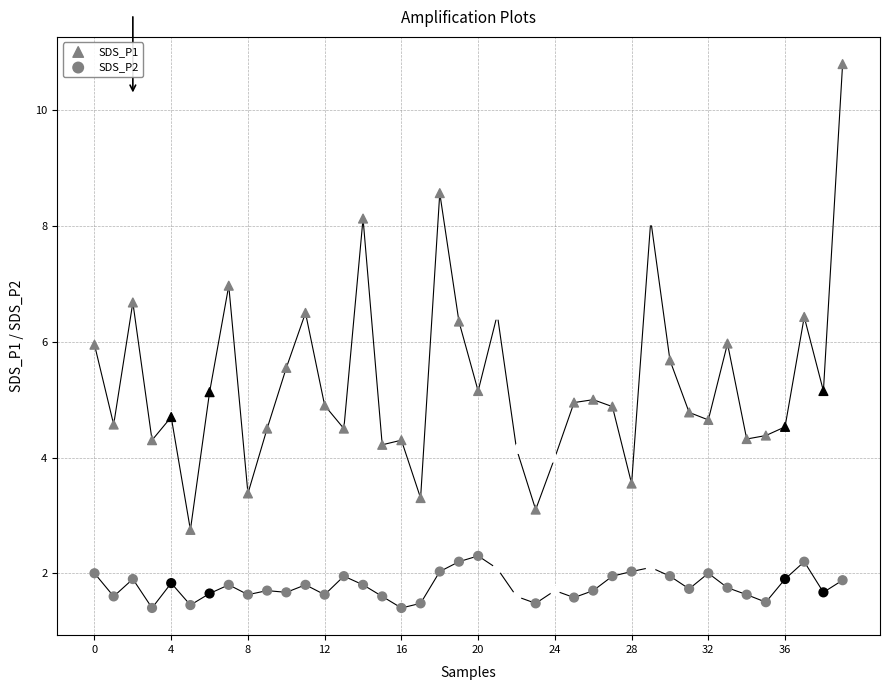

How many points are shown in the scatter plot?

80